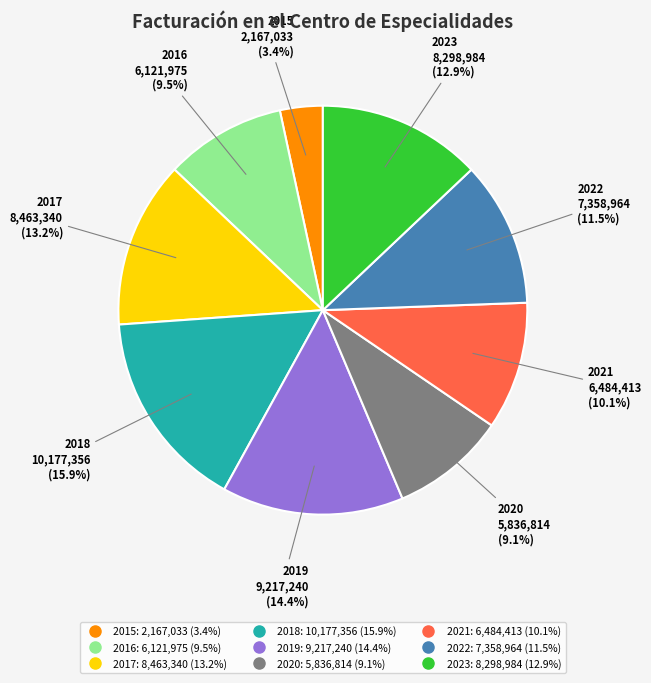

Which has a higher value, 2017 or 2020?

2017